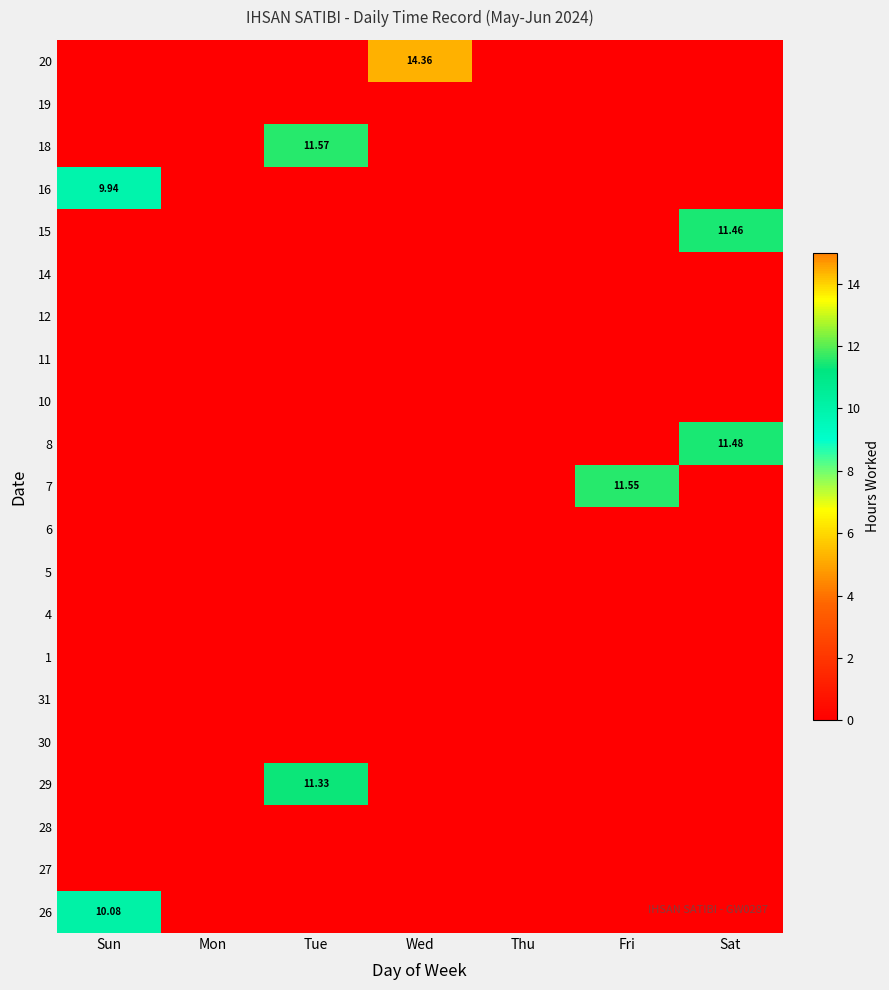

At which label does 14 reach its minimum?

Sun